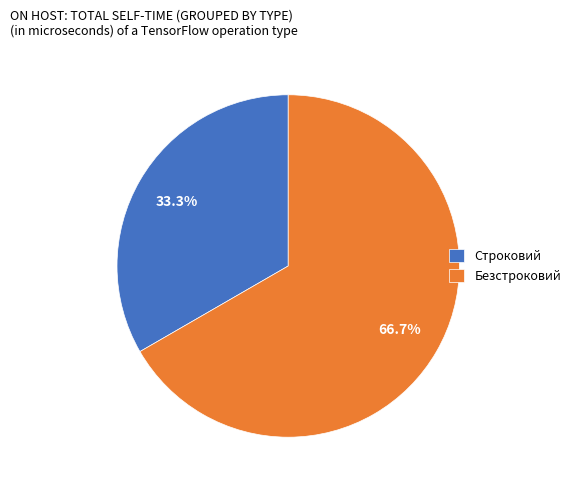

Which category accounts for the majority?

Безстроковий